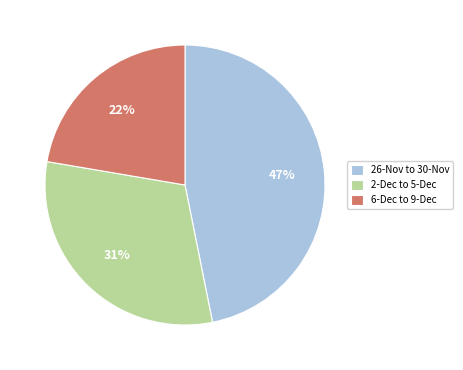

Count the number of slices in the pie.

3